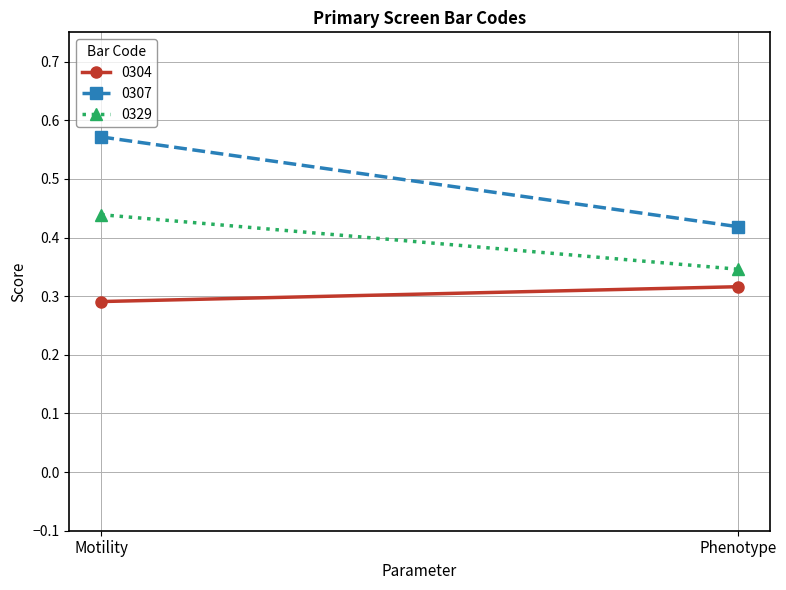

Which category has the highest value in the 0329 series?

Motility